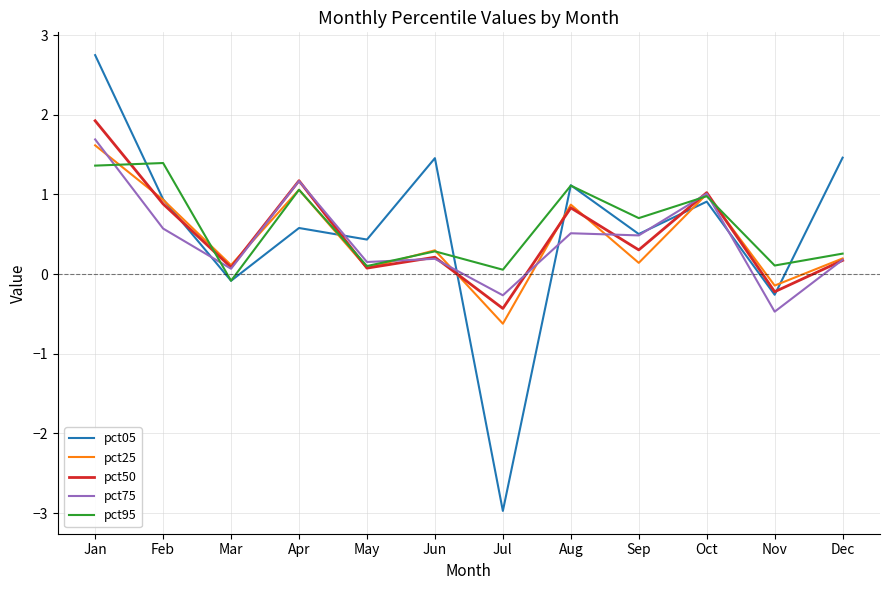

The pct95 series shows 0.1 at Jul. True or false?

True